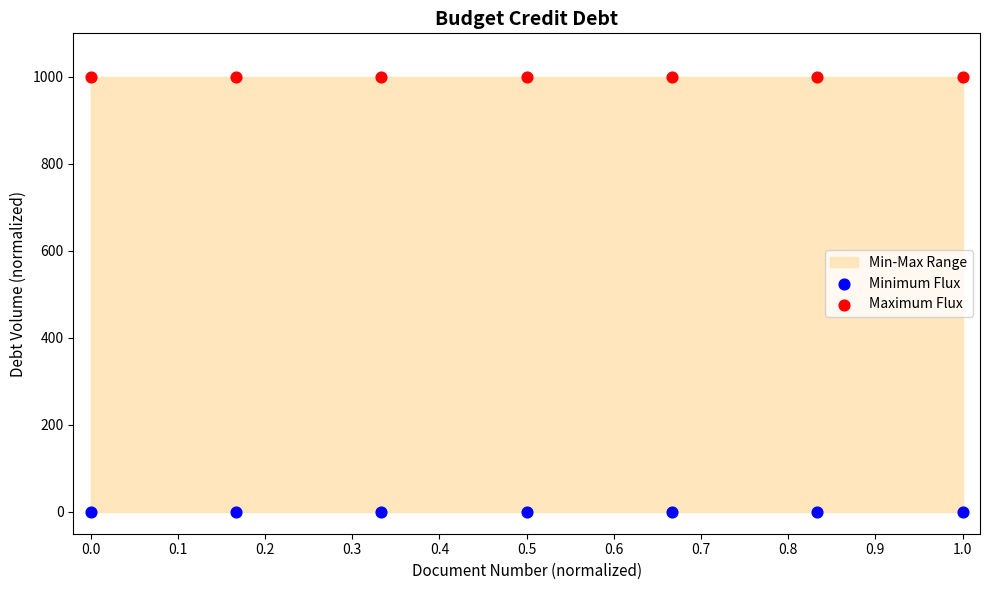

Which series reaches the maximum Y coordinate?

Maximum Flux